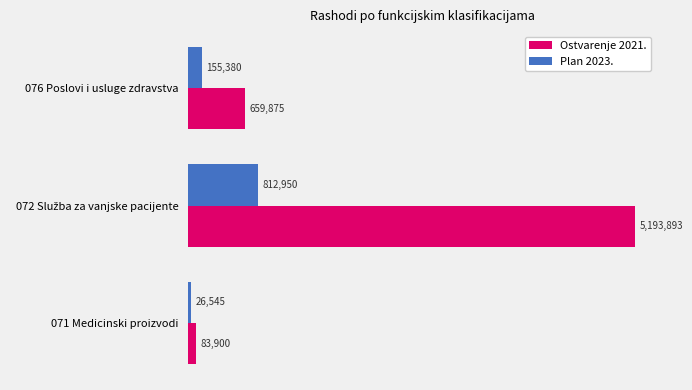

How many data points does each series have?

3